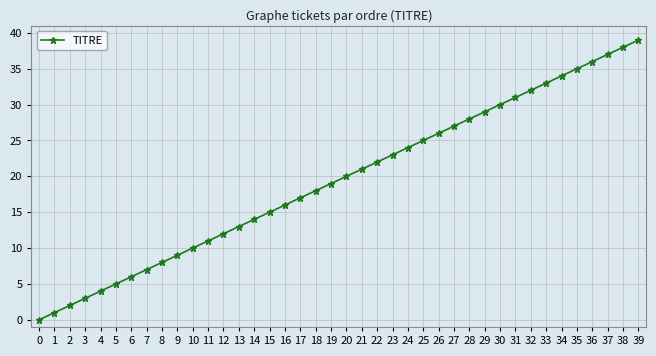

True or false: the data has more than 2 interior local peaks.

False